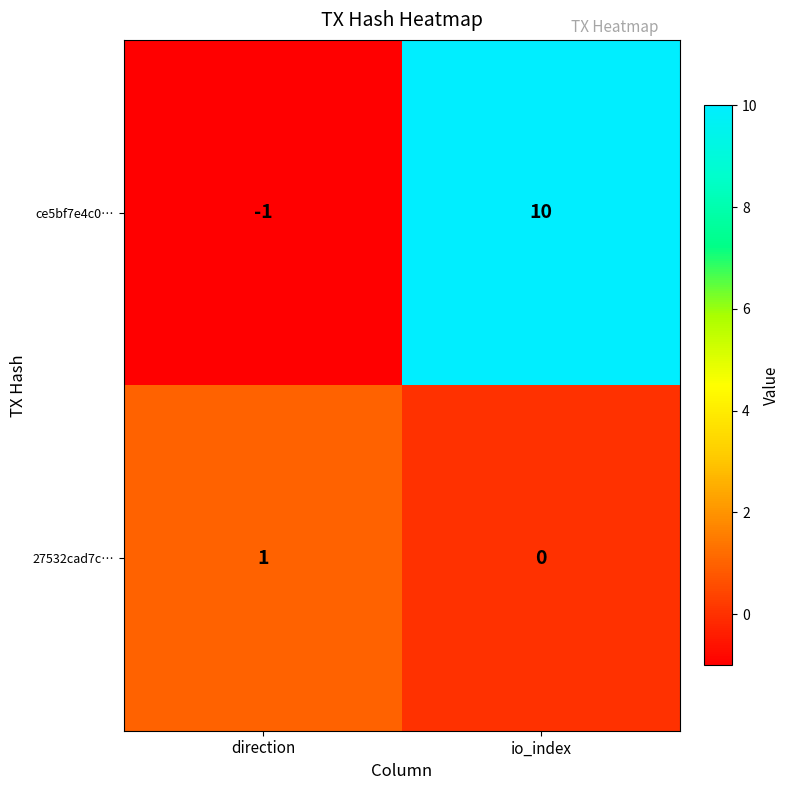

Count the number of data series in this chart.

2